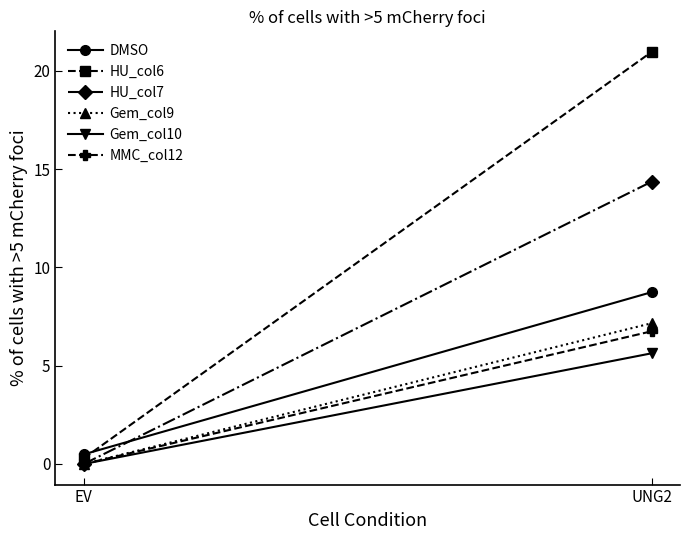

Reading left to right, list all the values displayed in this chart.

DMSO: 0.5	8.7
HU_col6: 0.3	21.0
HU_col7: 0.0	14.4
Gem_col9: 0.0	7.2
Gem_col10: 0.0	5.6
MMC_col12: 0.0	6.8